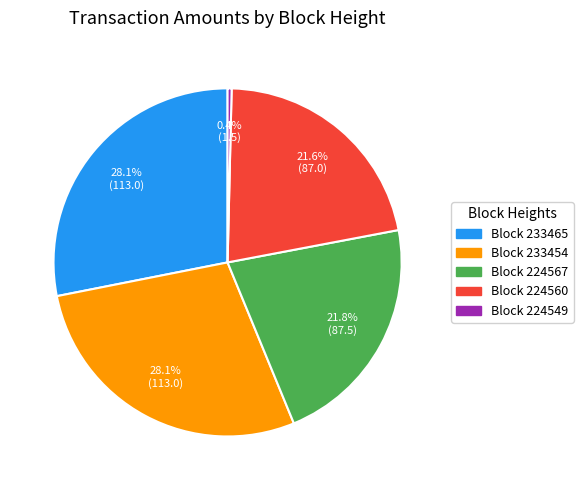

Is there a majority slice in this chart?

No